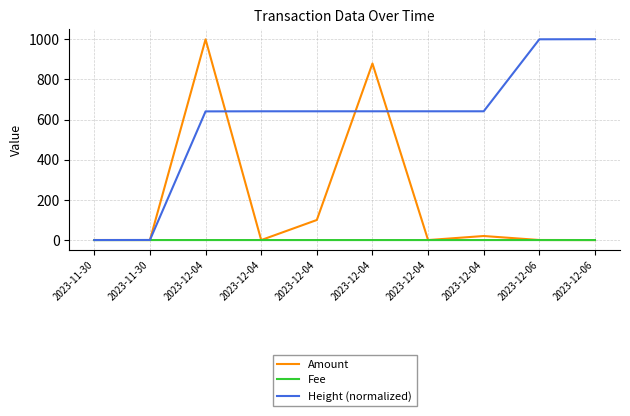

At which category is the sum across all series the highest?

2023-12-04